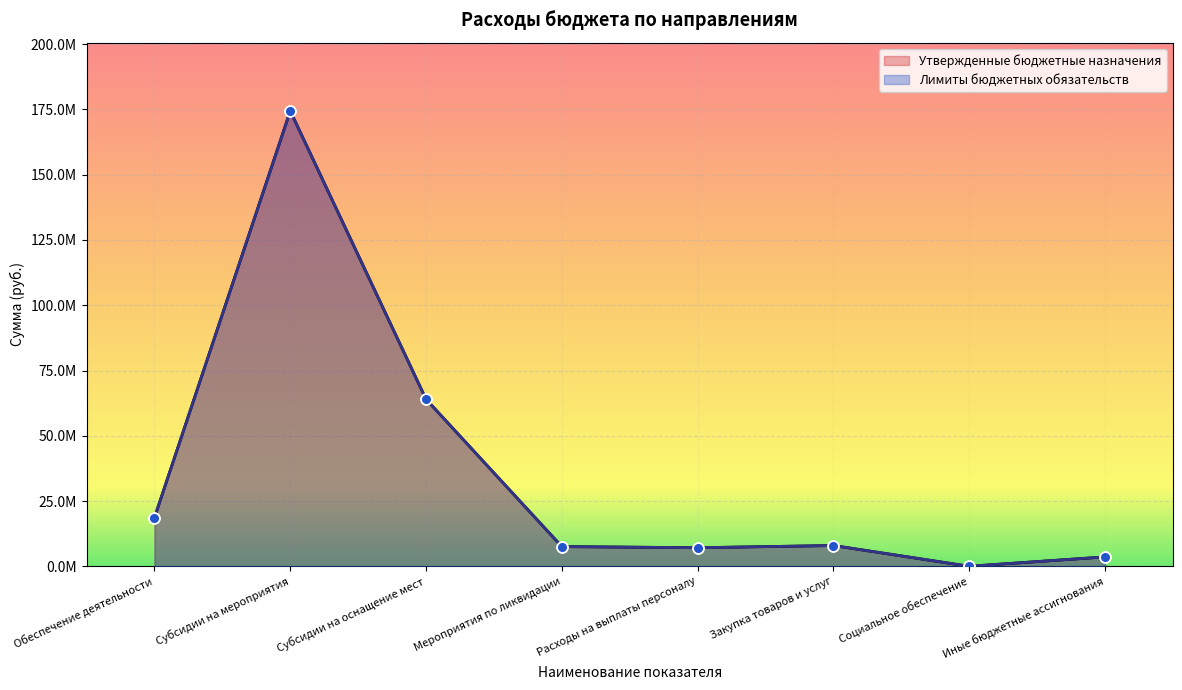

What are all the series names shown in the legend?

Утвержденные бюджетные назначения, Лимиты бюджетных обязательств